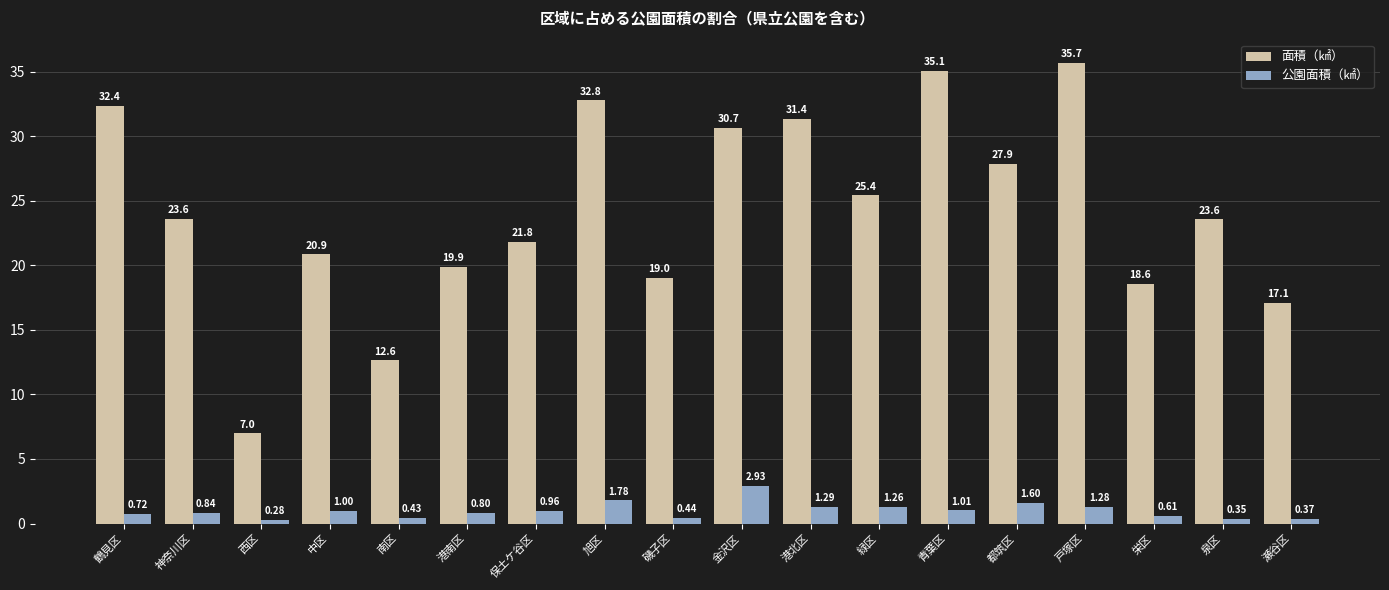

At 鶴見区, list the series in order from smallest to largest.

公園面積（㎢）, 面積（㎢）